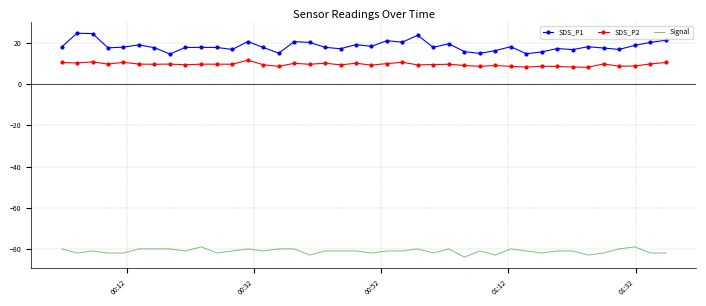

What is the smallest value displayed?

-84.0